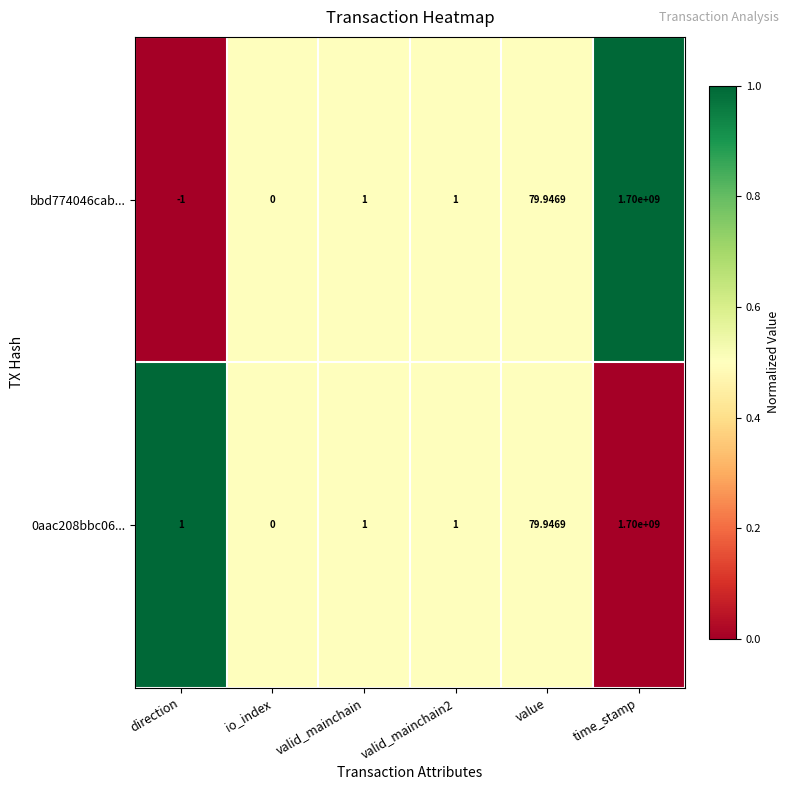

At which category is the sum across all series the highest?

time_stamp